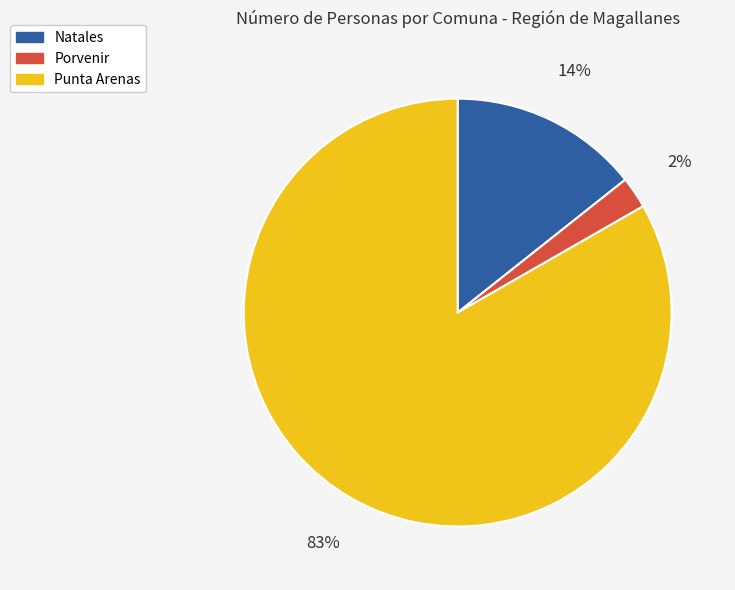

Which has a higher value, Punta Arenas or Porvenir?

Punta Arenas